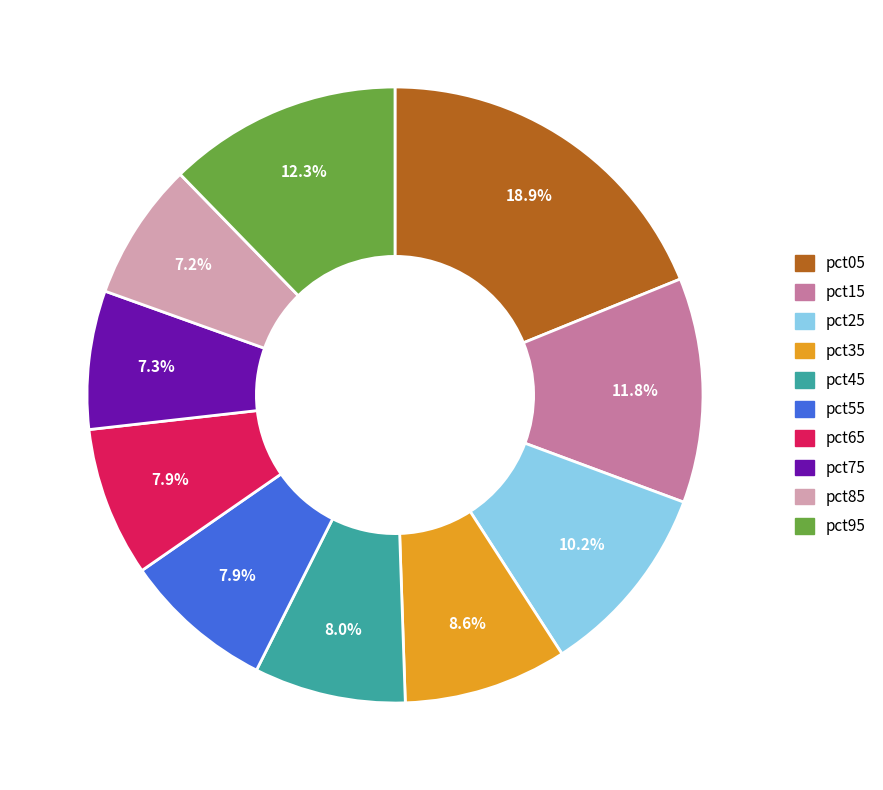

Does pct25 account for over 50% of the chart?

No